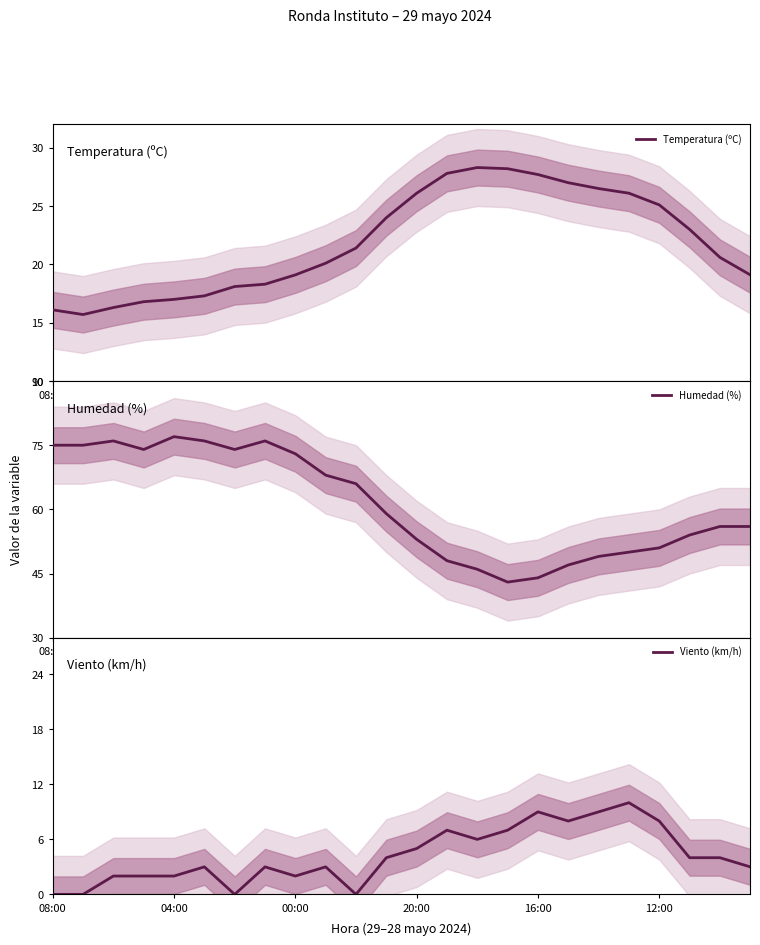

What is the maximum value for Temperatura (ºC)?

28.3